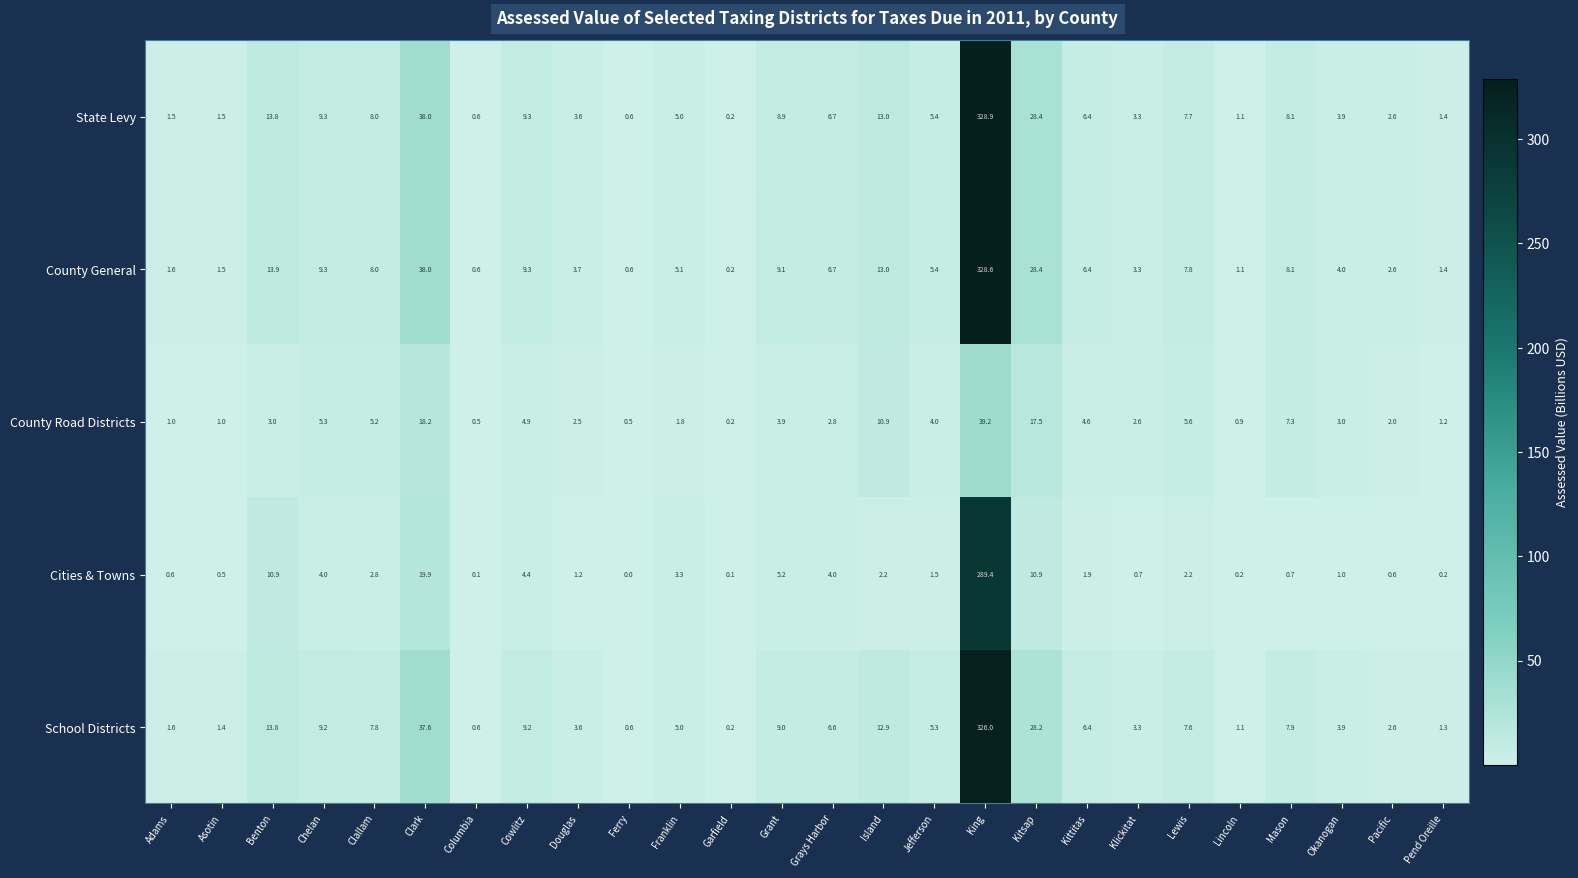

What is the sum of the Cities & Towns values at Grays Harbor and Pacific?

4.6